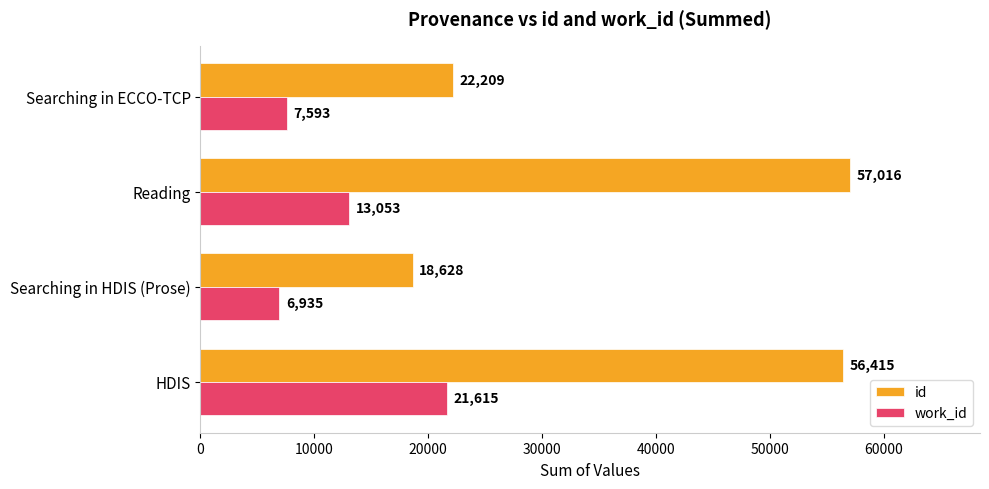

Is it true that work_id equals 21615 at HDIS?

True